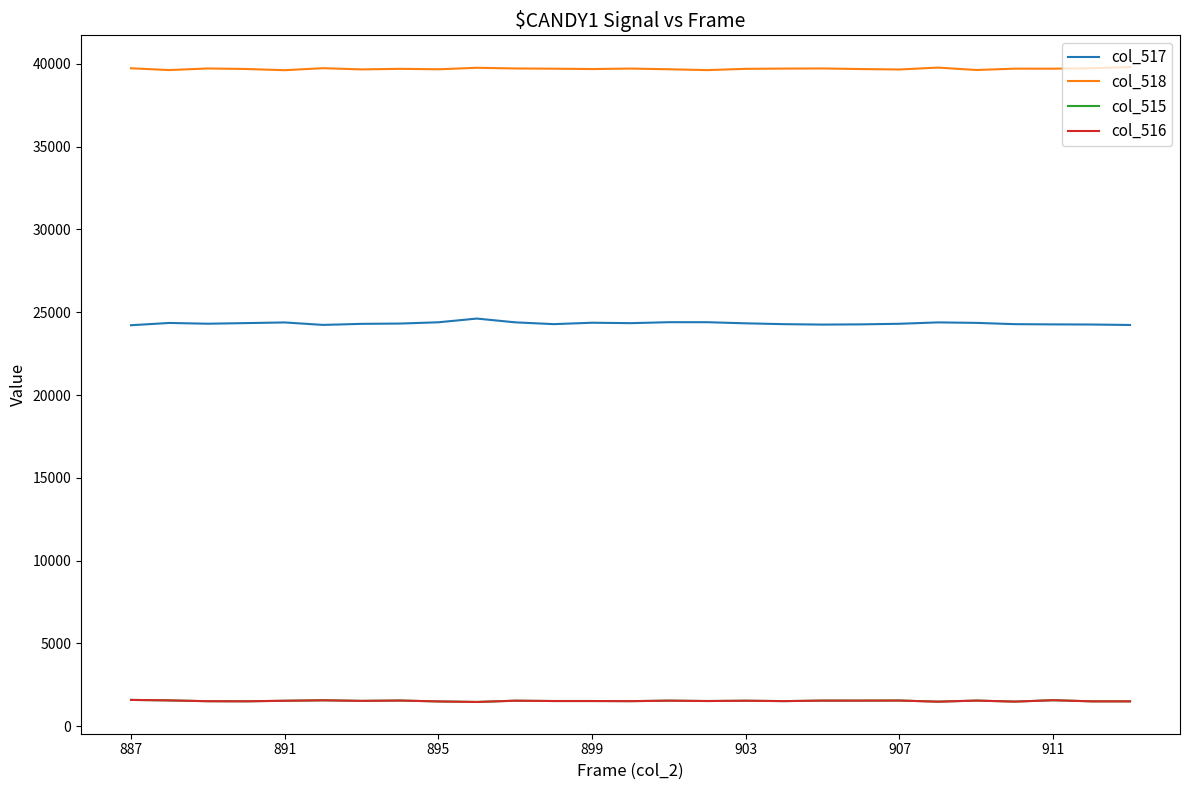

How many series are shown in this chart?

4